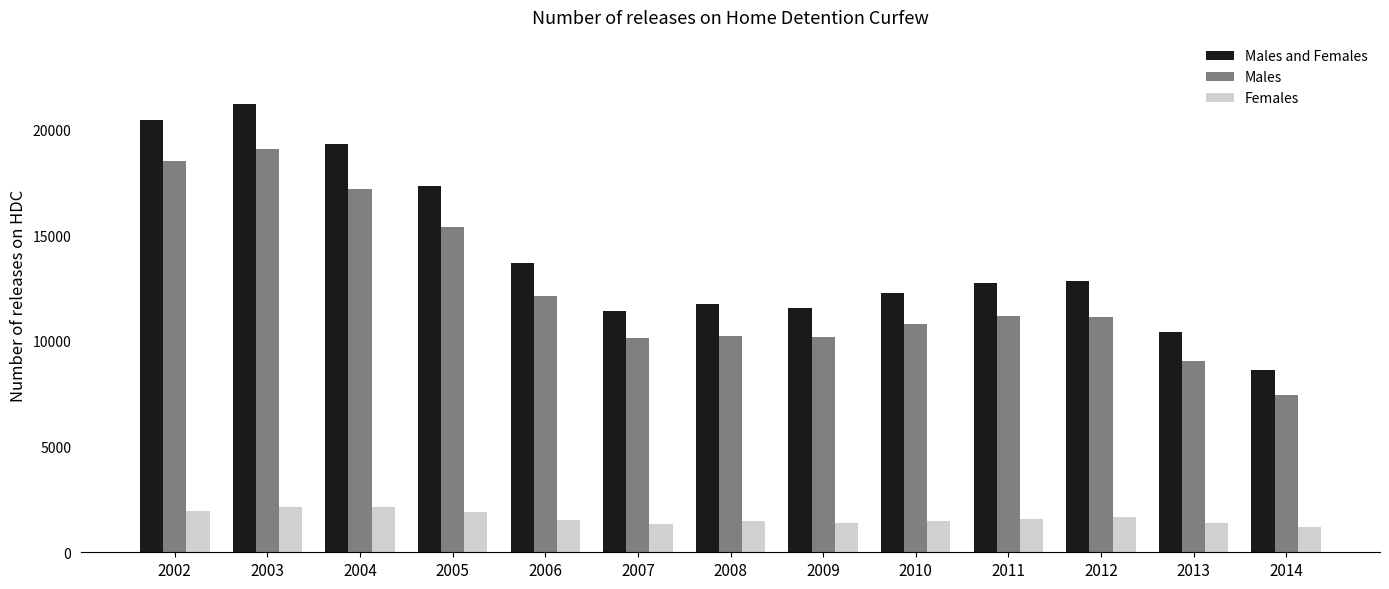

What is the average value of the Males and Females series?

14107